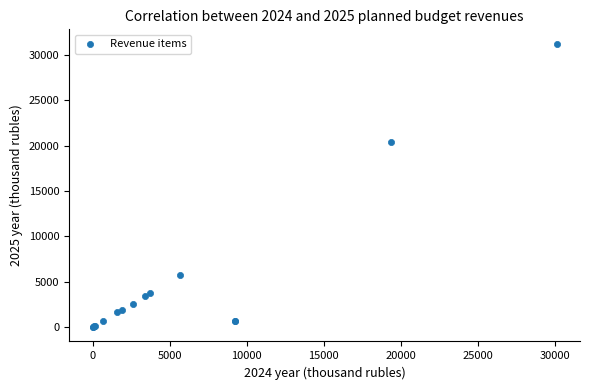

What Y value in the scatter plot is closest to 15611?

20349.4